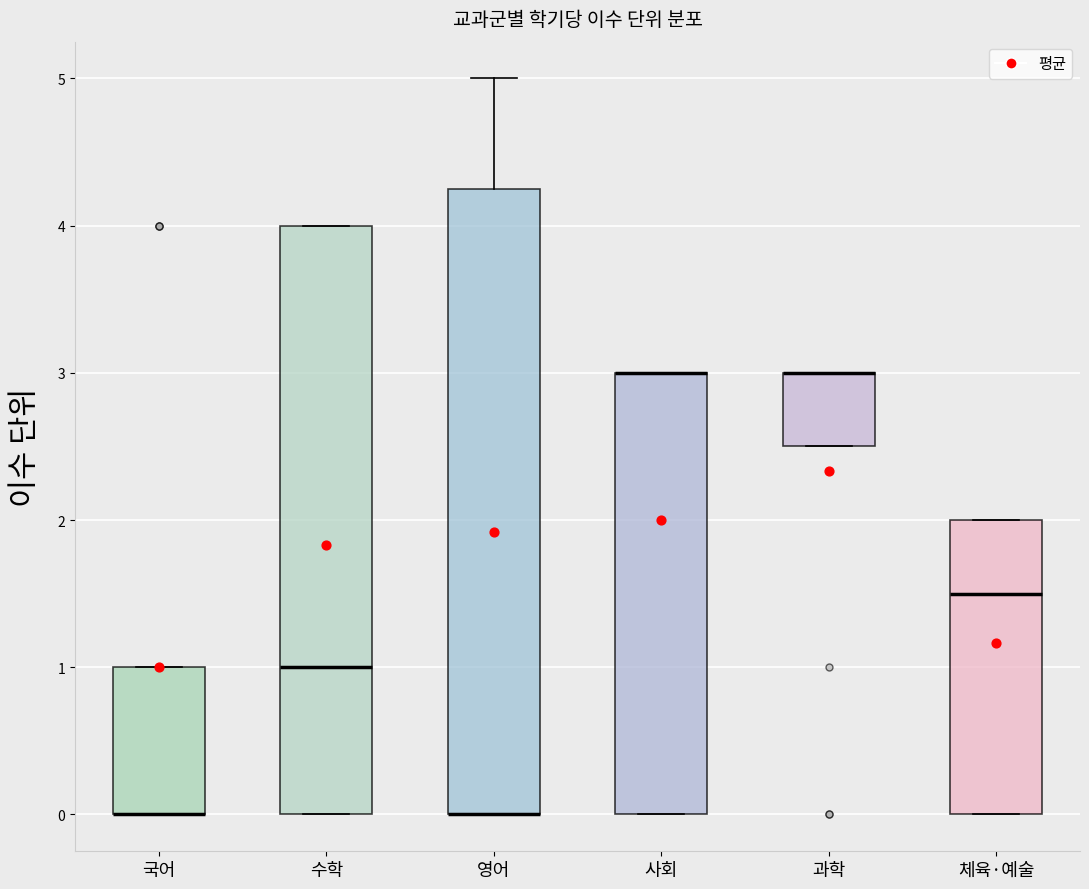

Reading left to right, transcribe this box plot: for each box, give where its median line is, the range the box spans, and where its two whiskers end, as read against the y-axis. The values are not printed on the chart, so give them approximately, as read against the axis.

국어: median 0.0 (drawn on the box's lower edge), box 0.0 to 1.0, whiskers 0.0 to 1.0
수학: median 1.0, box 0.0 to 4.0, whiskers 0.0 to 4.0
영어: median 0.0 (drawn on the box's lower edge), box 0.0 to 4.3, whiskers 0.0 to 5.0
사회: median 3.0 (drawn on the box's upper edge), box 0.0 to 3.0, whiskers 0.0 to 3.0
과학: median 3.0 (drawn on the box's upper edge), box 2.5 to 3.0, whiskers 2.5 to 3.0
체육·예술: median 1.5, box 0.0 to 2.0, whiskers 0.0 to 2.0